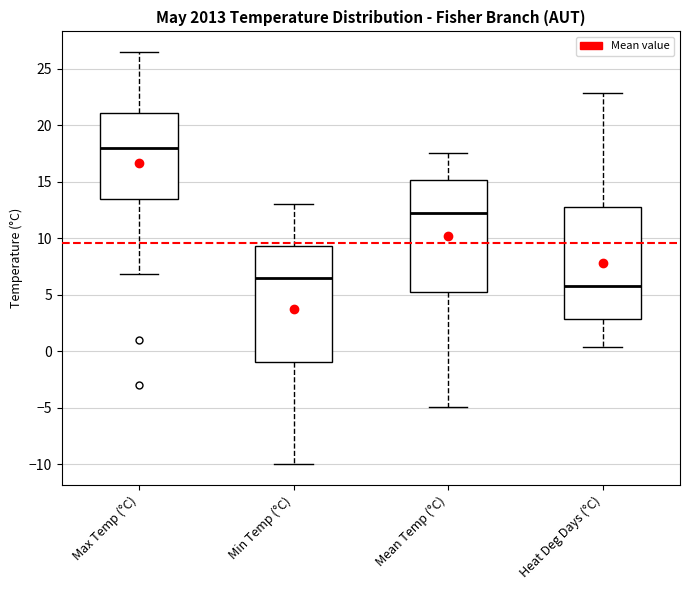

Which box has the lowest median line?

Heat Deg Days (°C)